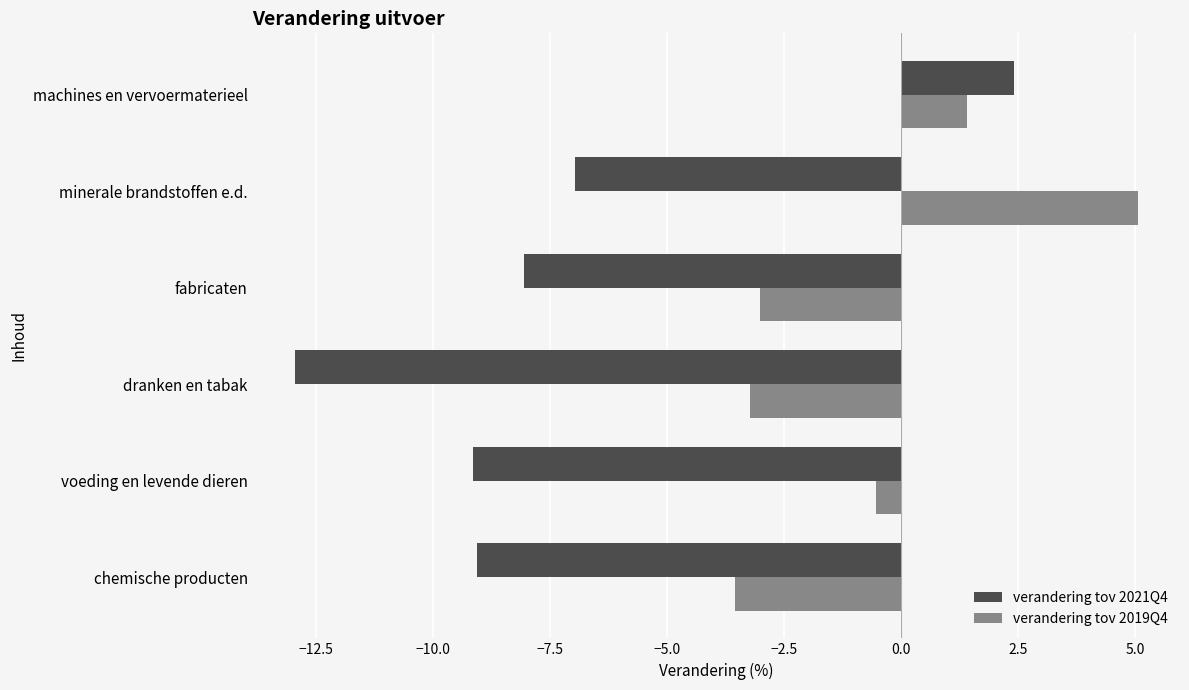

At which category does the chart reach its peak across all series?

minerale brandstoffen e.d.